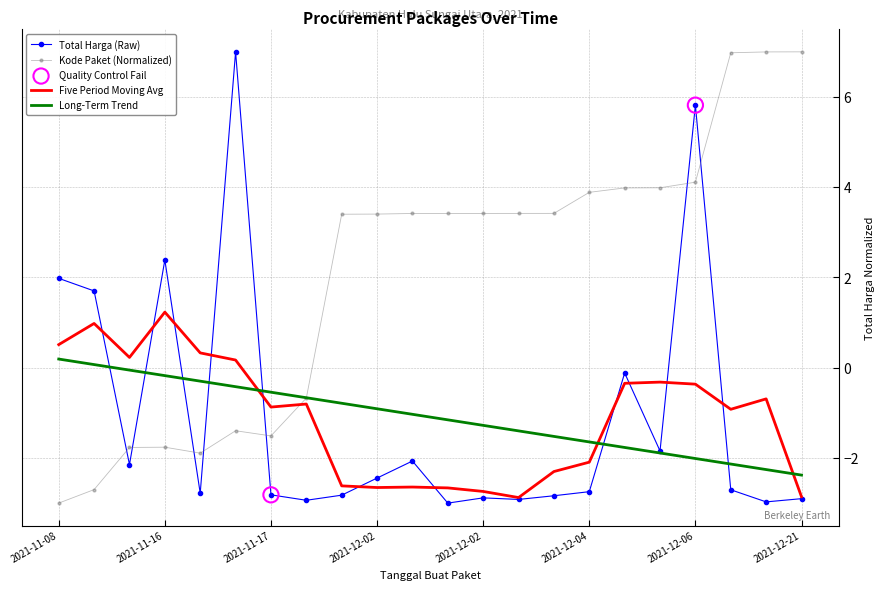

Which series has the largest total across all categories?

Kode Paket (Normalized)